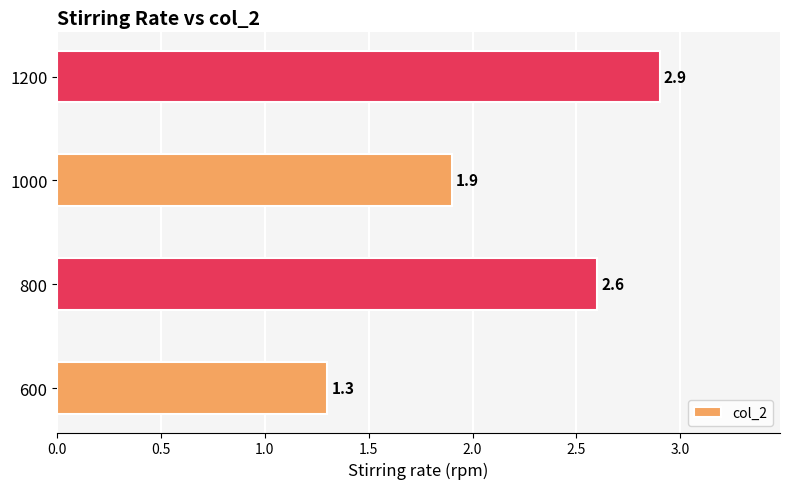

How many series are shown in this chart?

1